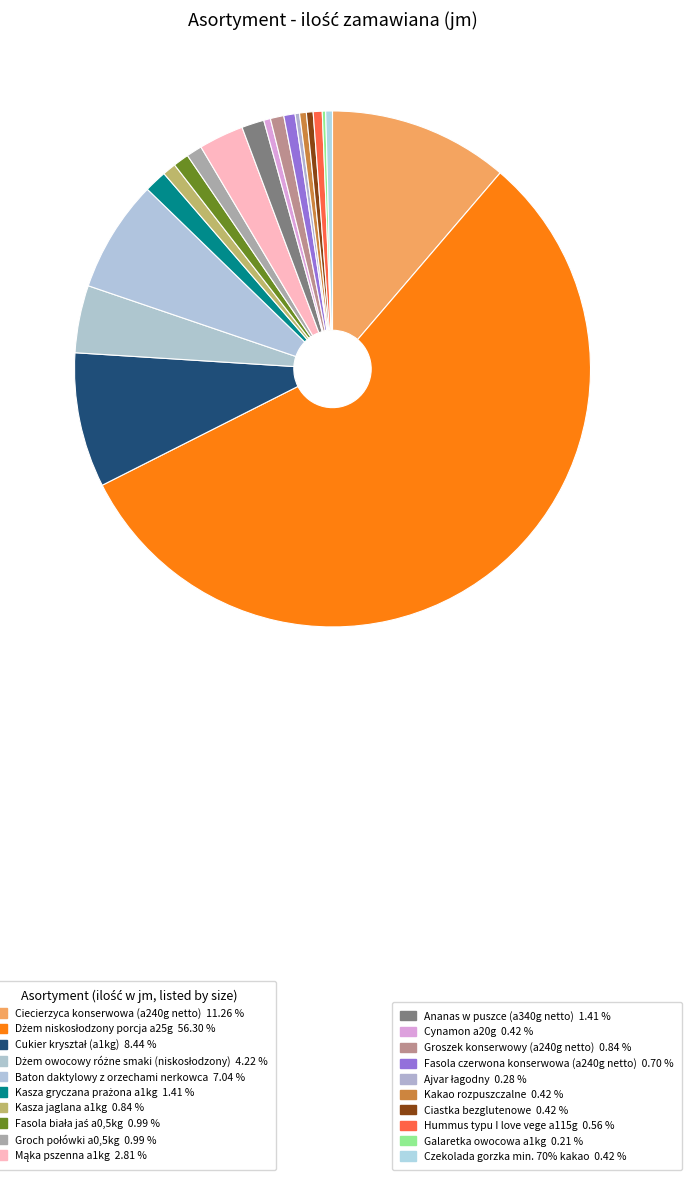

How many slices are in this pie chart?

20